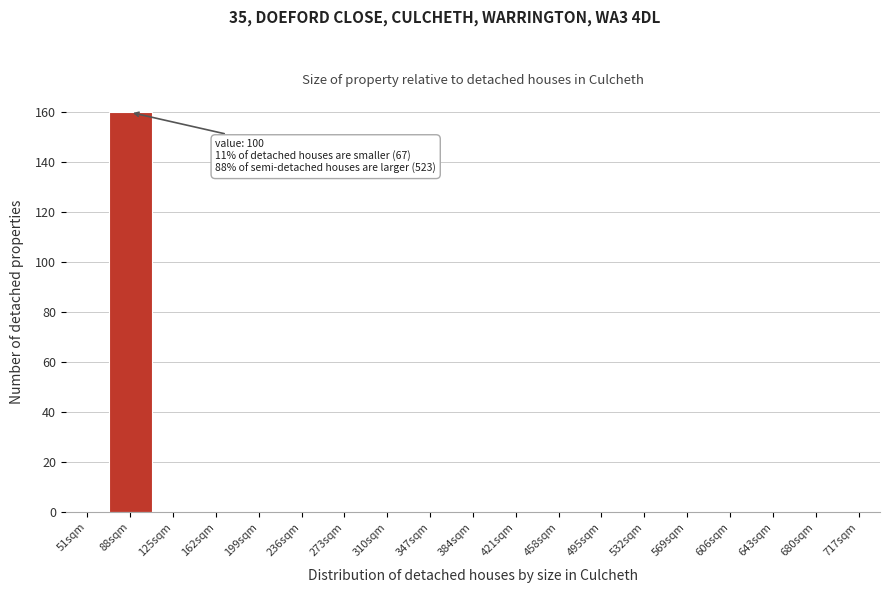

Reading right to left, transcribe all the data shown in this chart.

717sqm=0	680sqm=0	643sqm=0	606sqm=0	569sqm=0	532sqm=0	495sqm=0	458sqm=0	421sqm=0	384sqm=0	347sqm=0	310sqm=0	273sqm=0	236sqm=0	199sqm=0	162sqm=0	125sqm=0	88sqm=160	51sqm=0